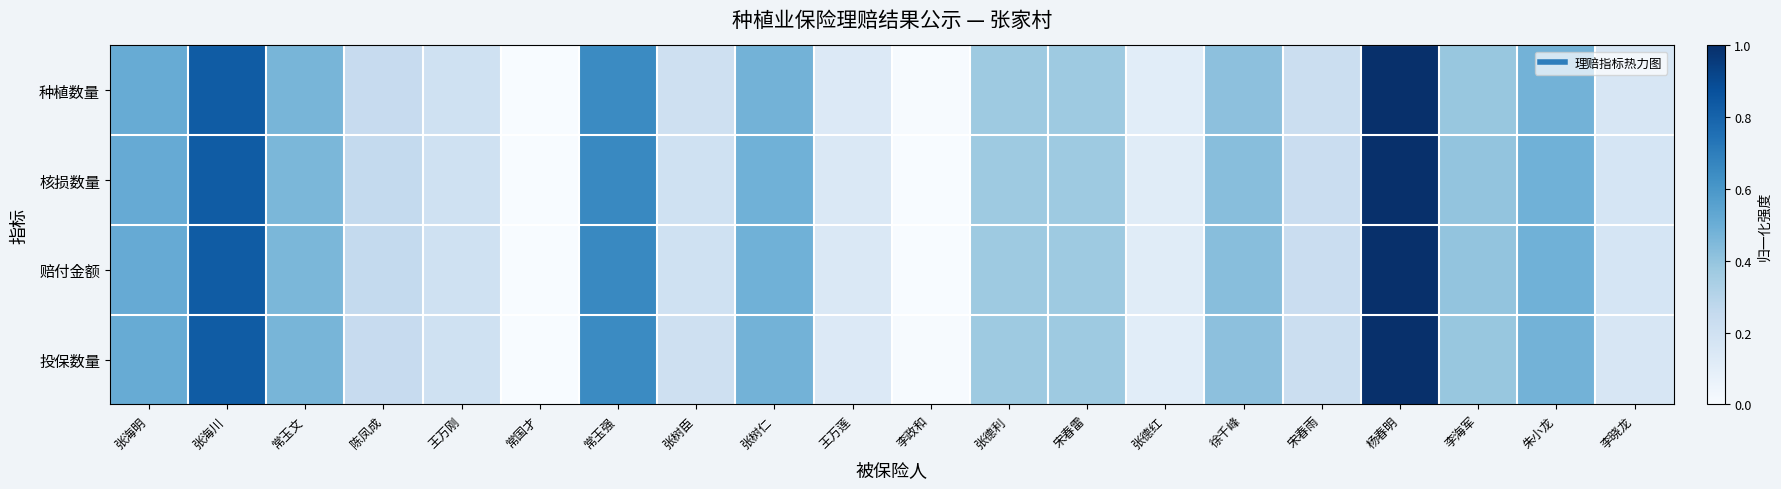

What is the total value across all series at 张海明?

2.0